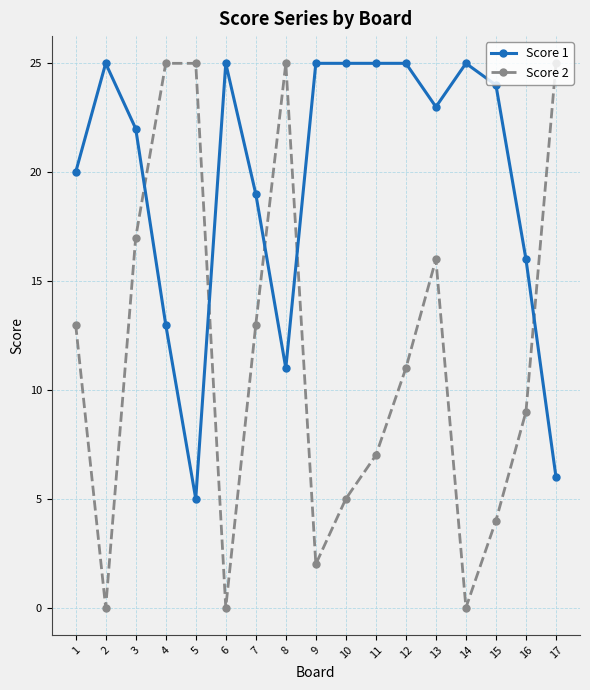

Reading right to left, extract all data points from this chart.

Score 1: 6	16	24	25	23	25	25	25	25	11	19	25	5	13	22	25	20
Score 2: 25	9	4	0	16	11	7	5	2	25	13	0	25	25	17	0	13